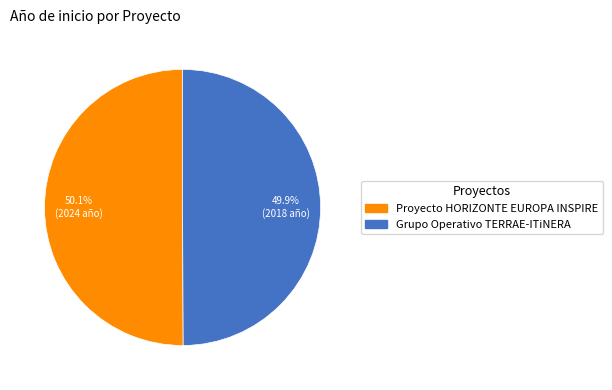

Count the number of slices in the pie.

2